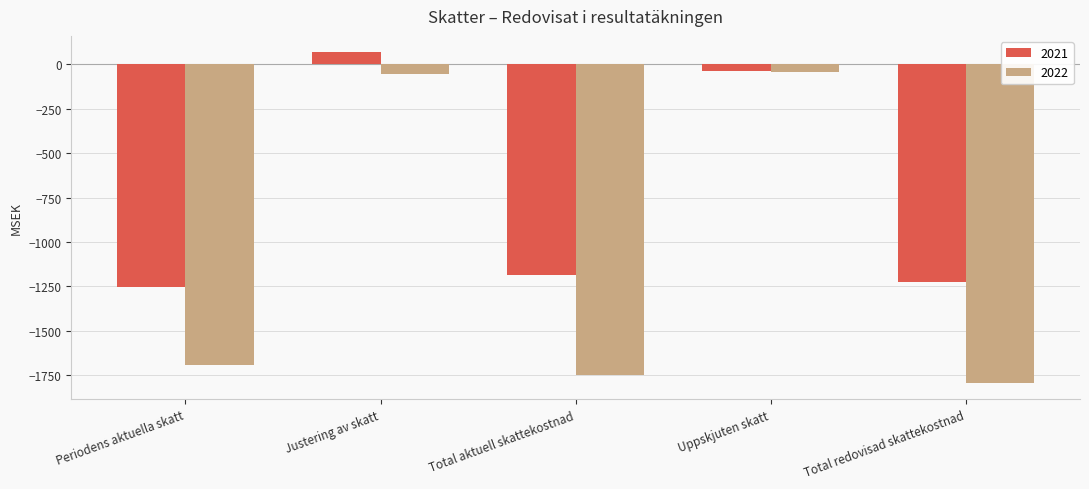

The value of 2022 at Total redovisad skattekostnad is -1792. True or false?

True